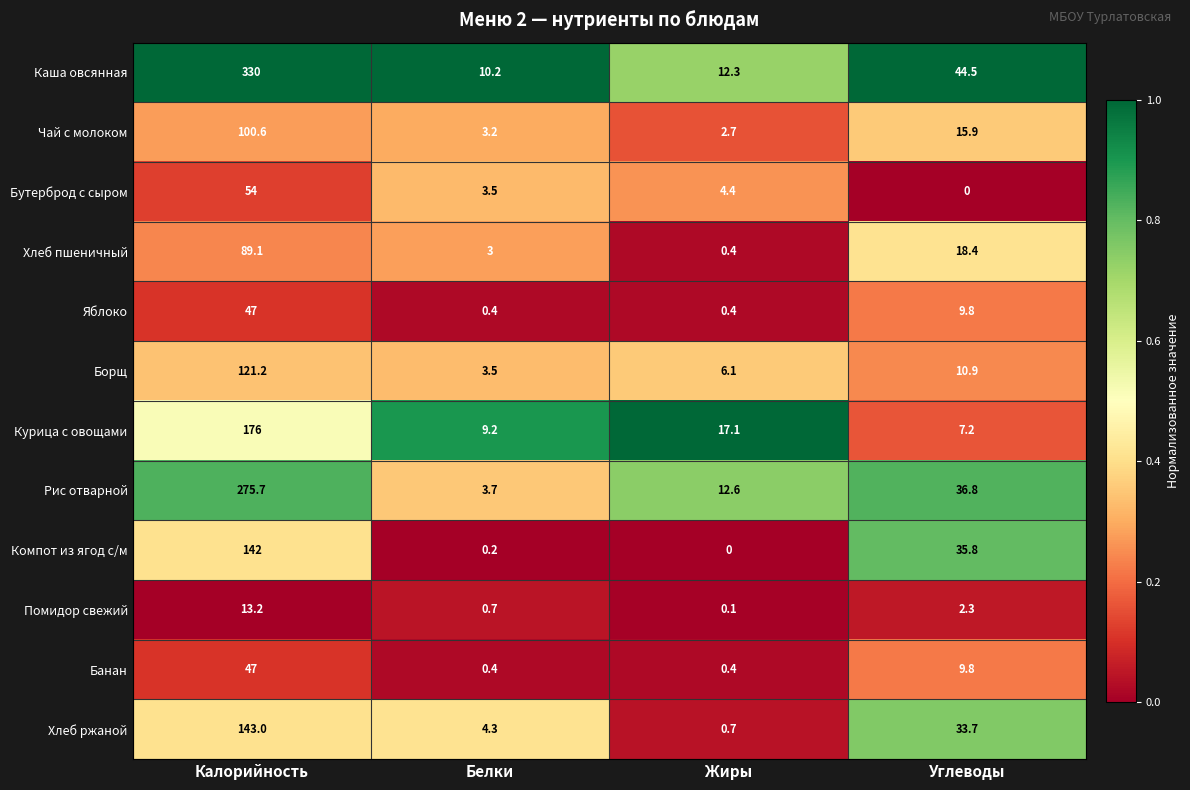

Which series has the largest total across all categories?

Каша овсянная